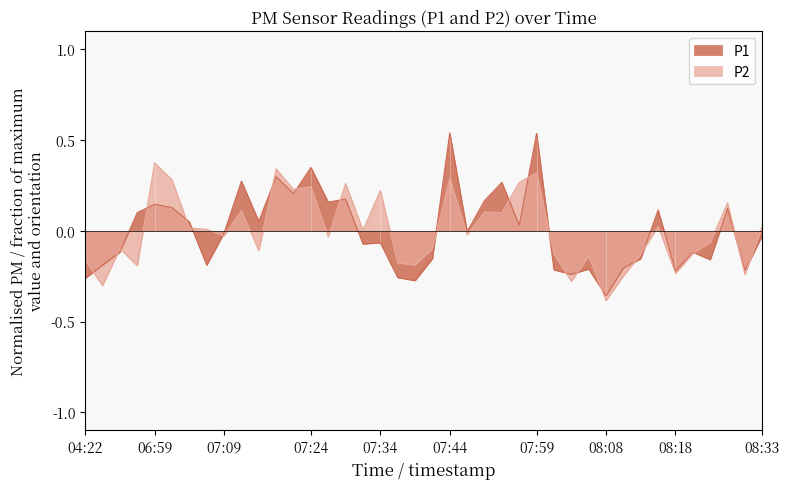

The value of P2 at 07:34 is 0.3. True or false?

False